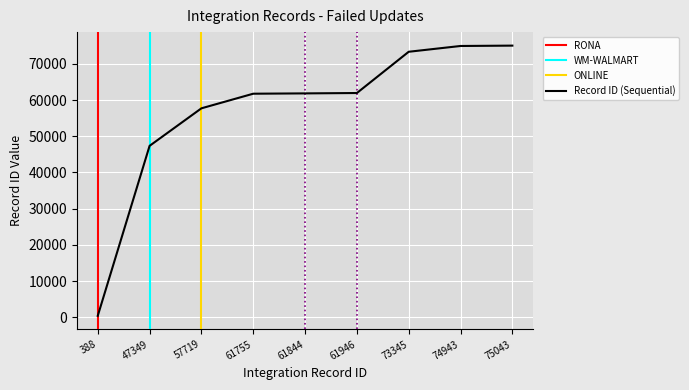

The chart shows a value of 61755 at 61755. True or false?

True